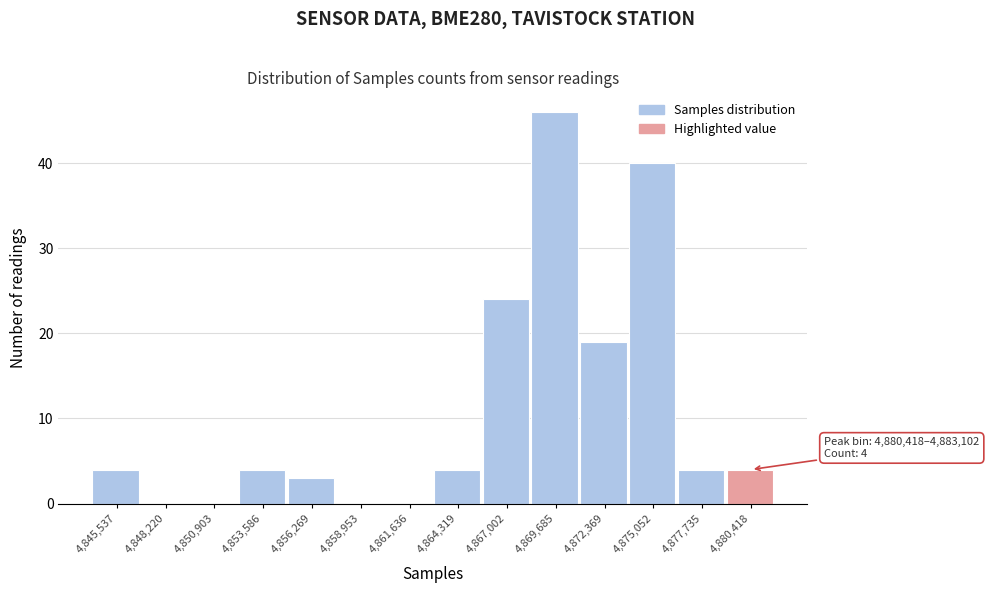

Reading right to left, what are all the values shown in this chart?

4,880,418=4	4,877,735=4	4,875,052=40	4,872,369=19	4,869,685=46	4,867,002=24	4,864,319=4	4,861,636=0	4,858,953=0	4,856,269=3	4,853,586=4	4,850,903=0	4,848,220=0	4,845,537=4